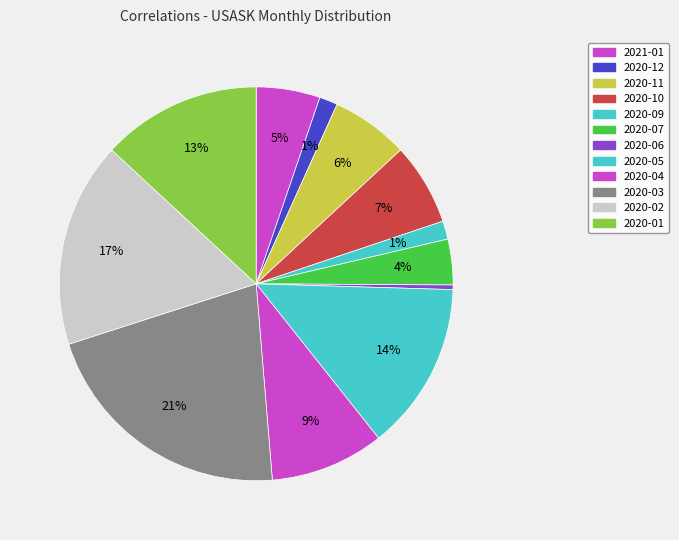

To the nearest percent, what is the average slice percentage?

8%